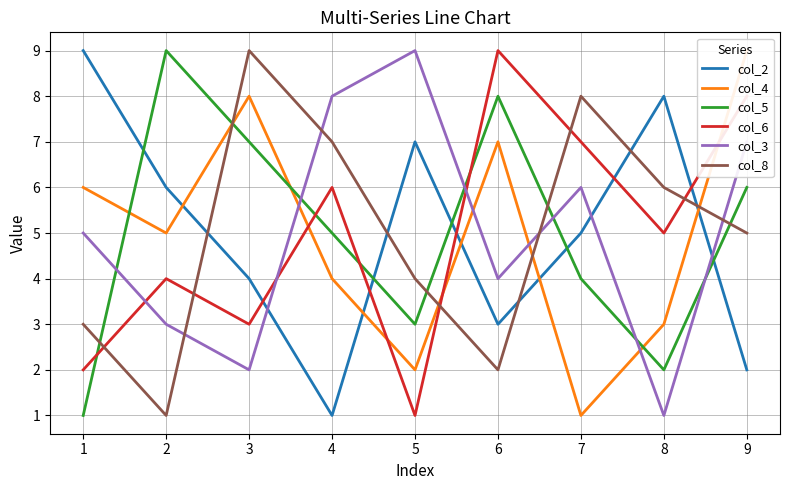

Between 1 and 2, which series saw the biggest shift?

col_5